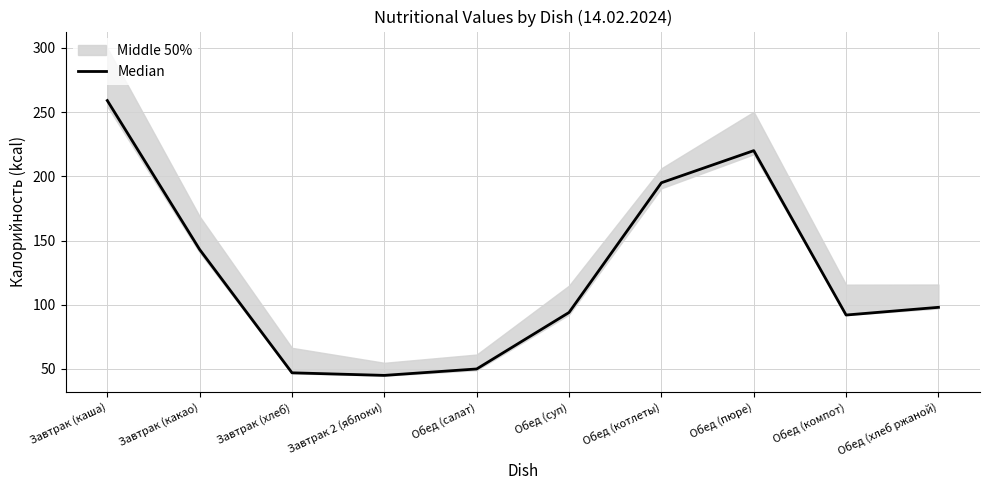

Is it true that the value at Обед (пюре) is 391?

False